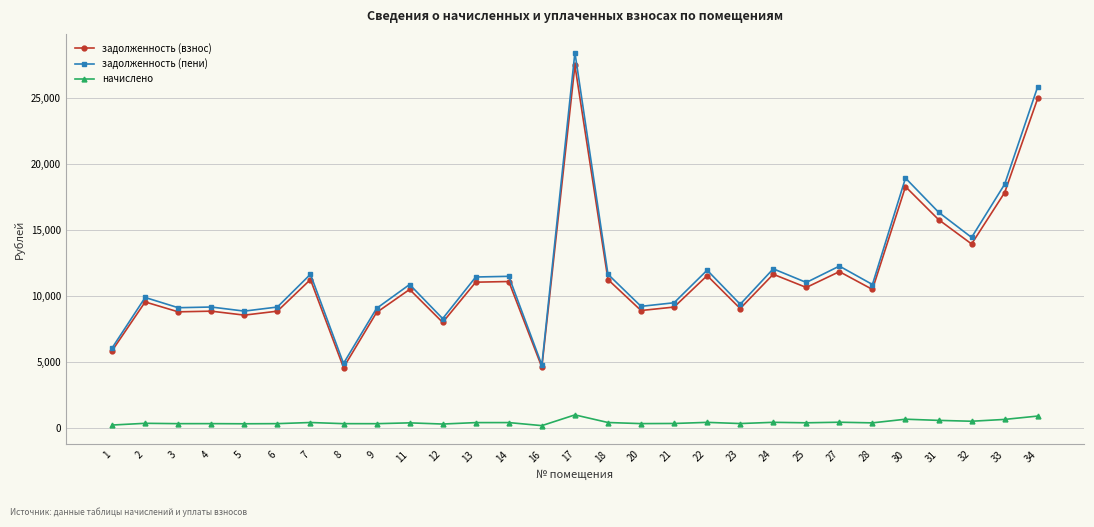

What is the difference between the задолженность (пени) values at 9 and 23?

310.2